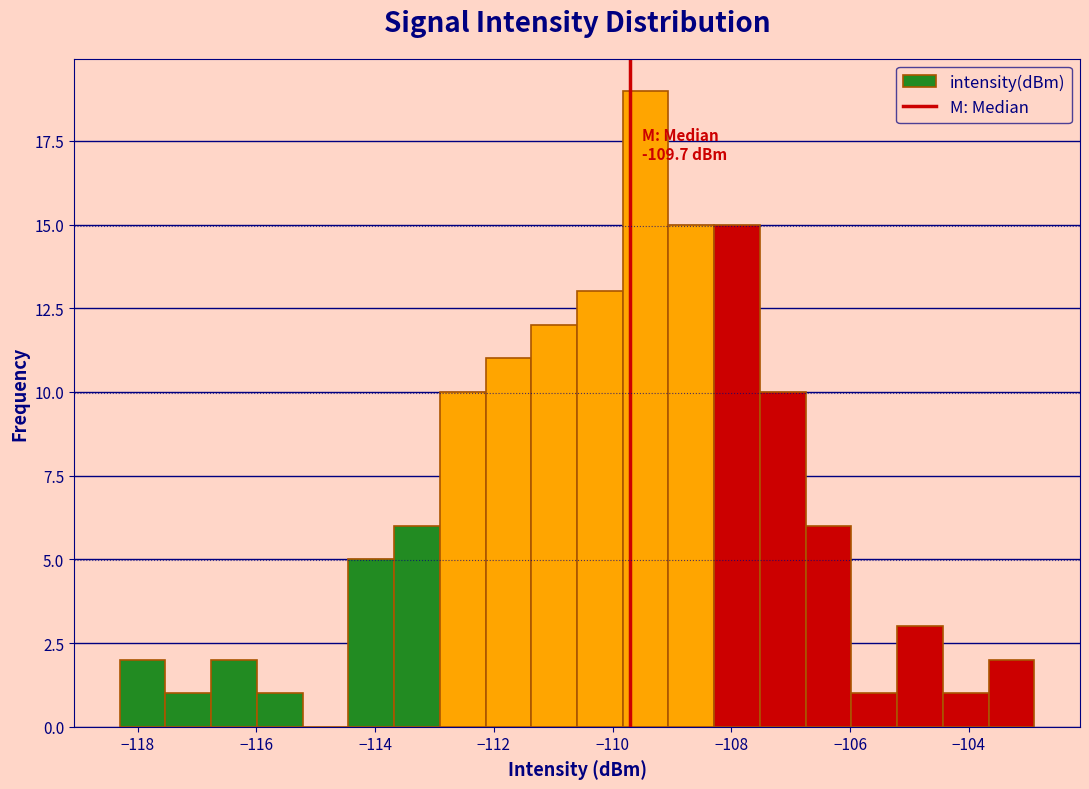

Around what value on the x-axis is the tallest bar? Give the approximate position of its centre, as read against the axis.

-109.4